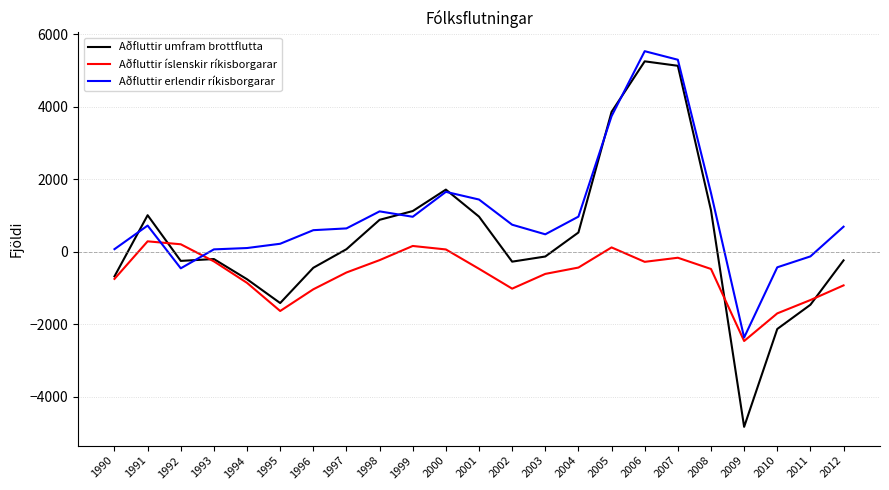

What is the difference between the highest and lowest values at 2002?

1765